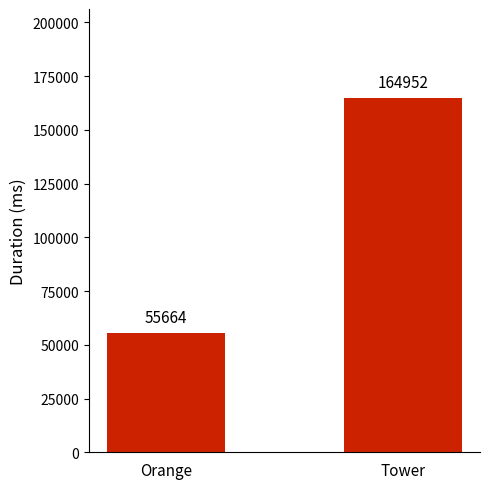

What is the label of the 2nd bar from the left?

Tower